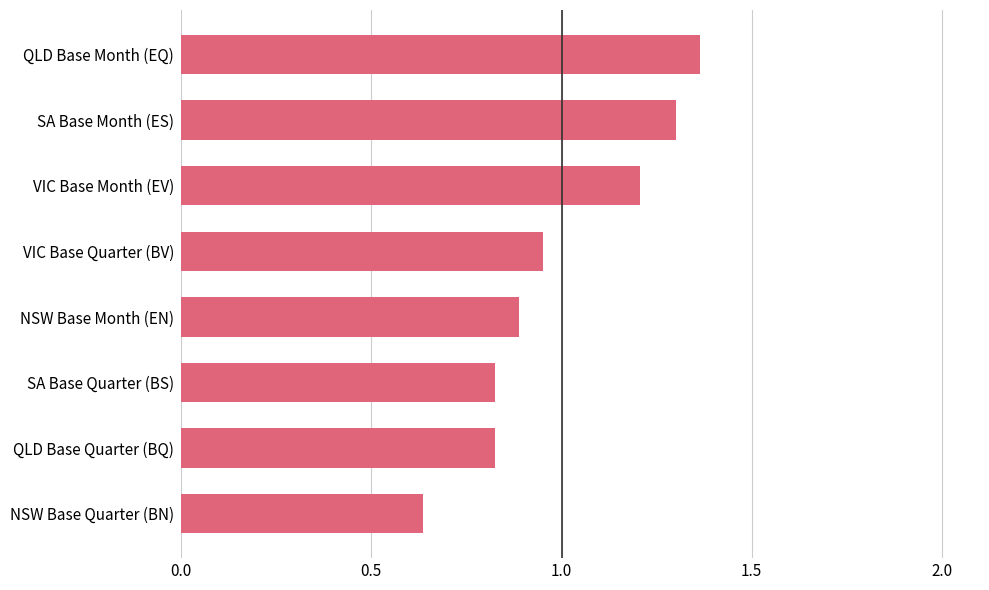

True or false: the data shows 1.3 at NSW Base Month (EN).

False